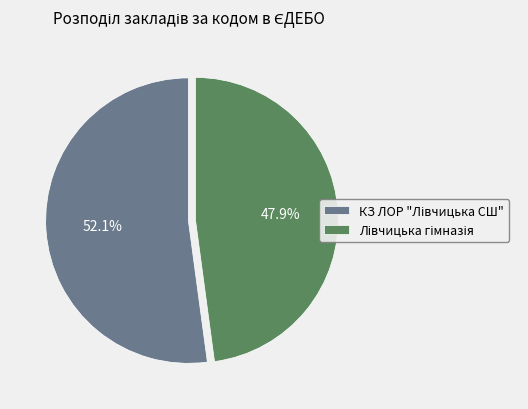

Is there any slice that represents more than half of the pie?

Yes